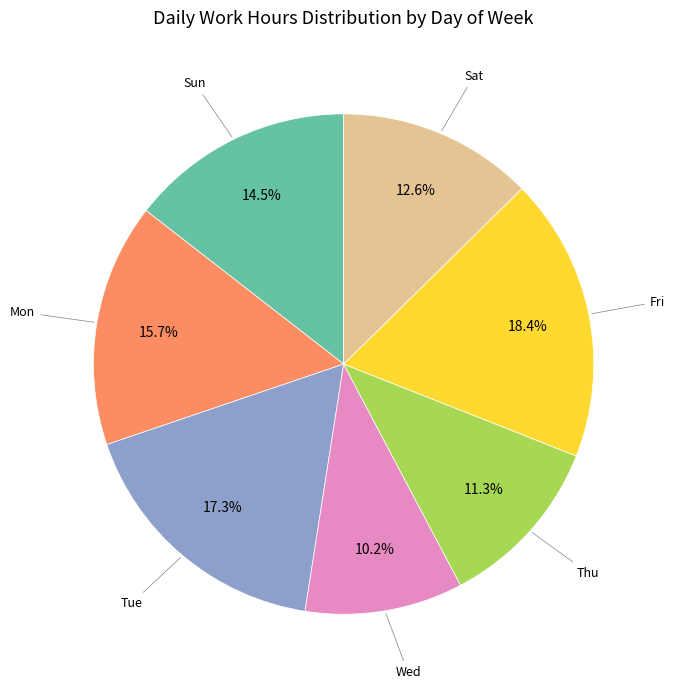

Is there a majority slice in this chart?

No